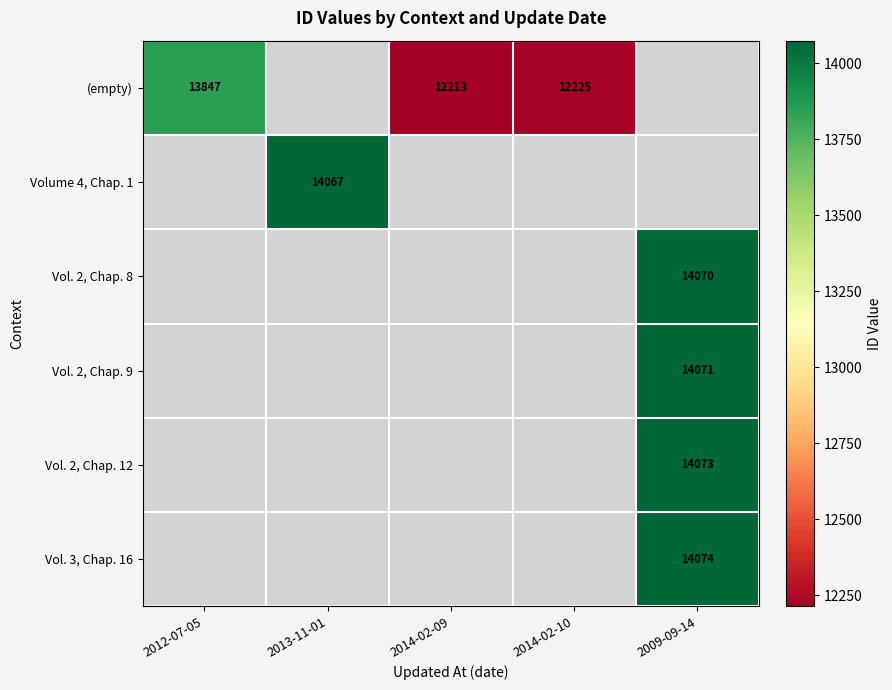

At how many categories does at least one series exceed 12267?

3